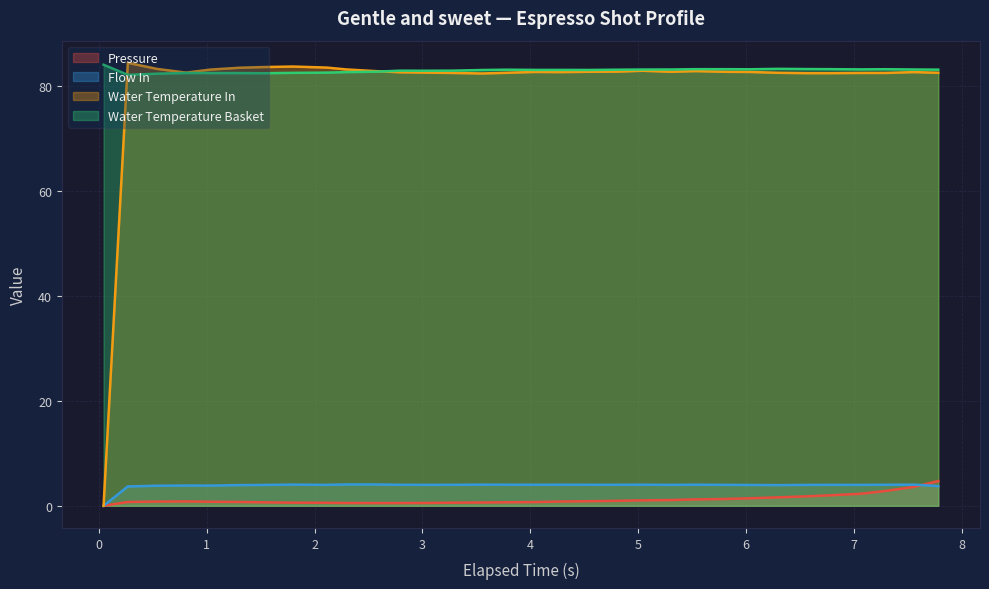

What is the maximum value for Water Temperature In?

84.4